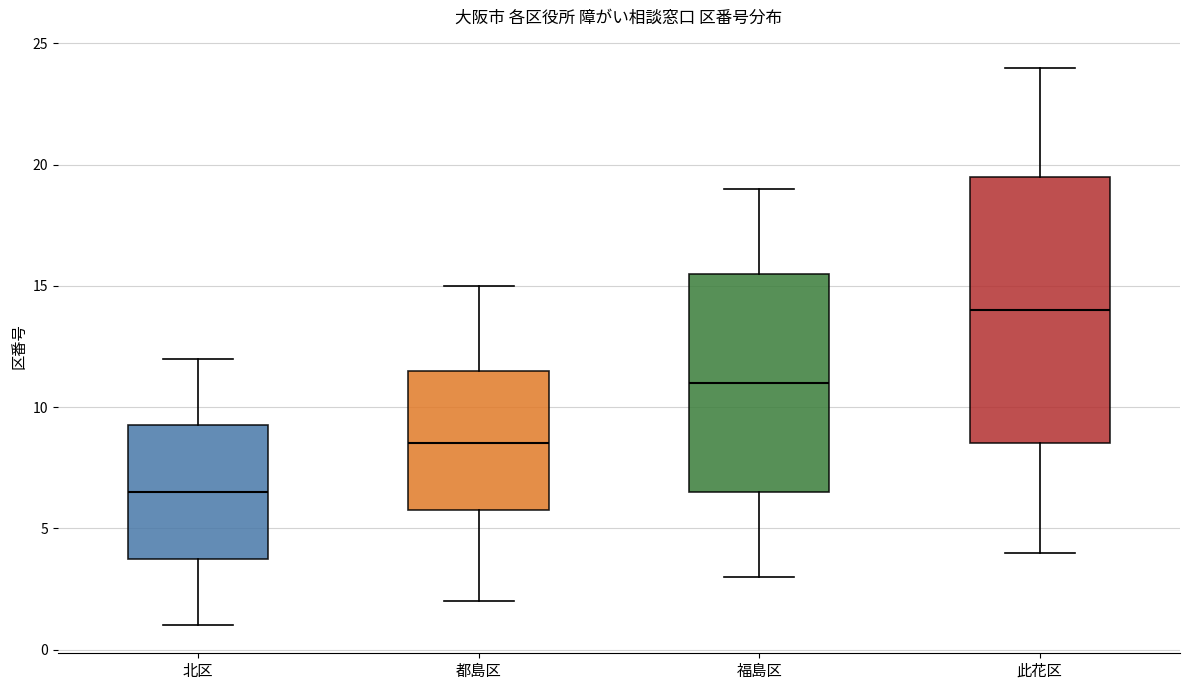

Reading left to right, read every box against the y-axis: the position of its median line, the range the box covers, and the ends of its whiskers. The values are not printed on the chart, so give them approximately, as read against the axis.

北区: median 6.5, box 4.0 to 9.5, whiskers 1.0 to 12.0
都島区: median 8.5, box 6.0 to 11.5, whiskers 2.0 to 15.0
福島区: median 11.0, box 6.5 to 15.5, whiskers 3.0 to 19.0
此花区: median 14.0, box 8.5 to 19.5, whiskers 4.0 to 24.0